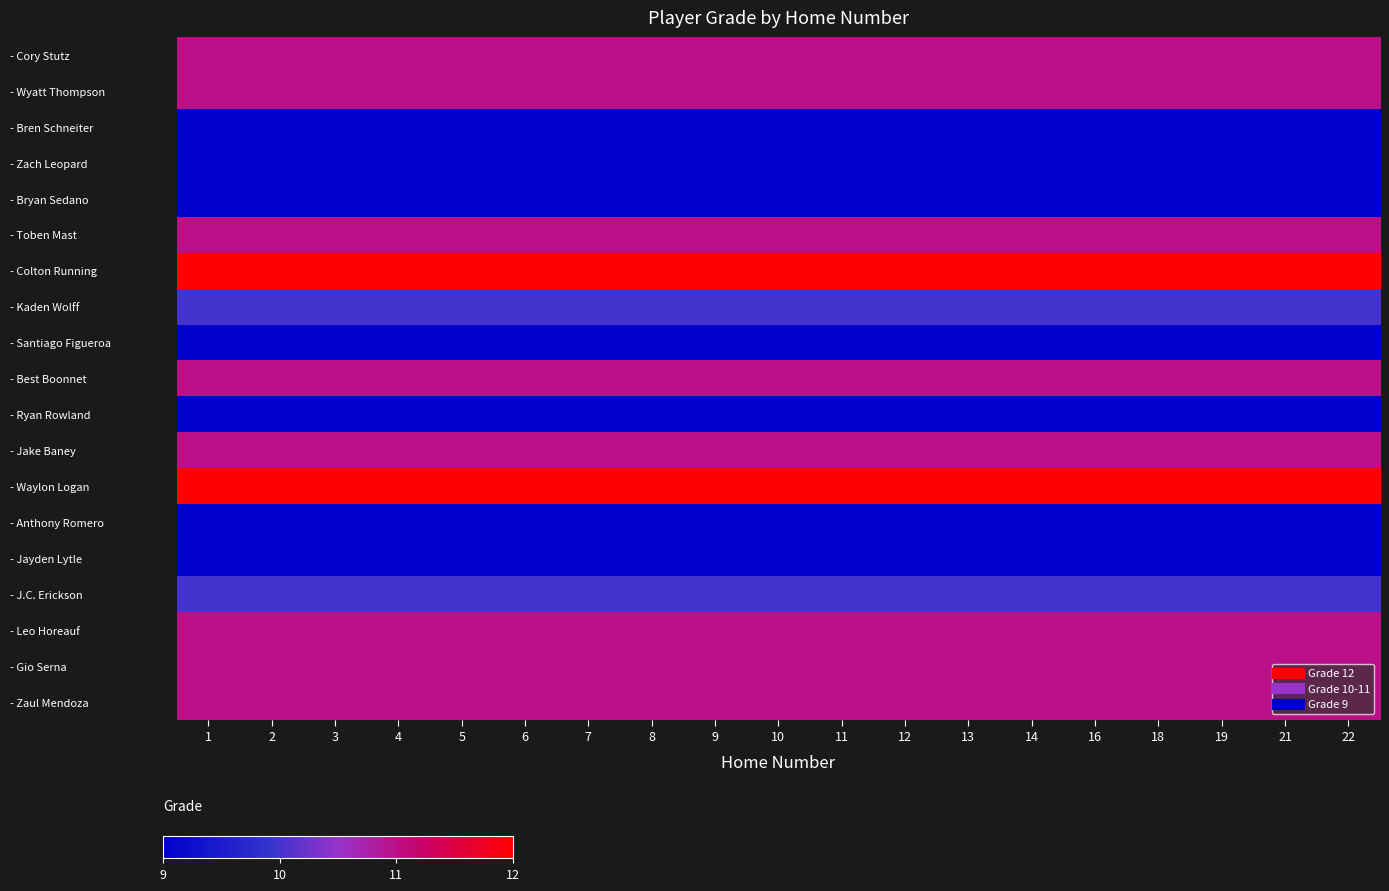

Rank the series by their maximum value, from lowest to highest.

- Bren Schneiter, - Zach Leopard, - Bryan Sedano, - Santiago Figueroa, - Ryan Rowland, - Anthony Romero, - Jayden Lytle, - Kaden Wolff, - J.C. Erickson, - Cory Stutz, - Wyatt Thompson, - Toben Mast, - Best Boonnet, - Jake Baney, - Leo Horeauf, - Gio Serna, - Zaul Mendoza, - Colton Running, - Waylon Logan